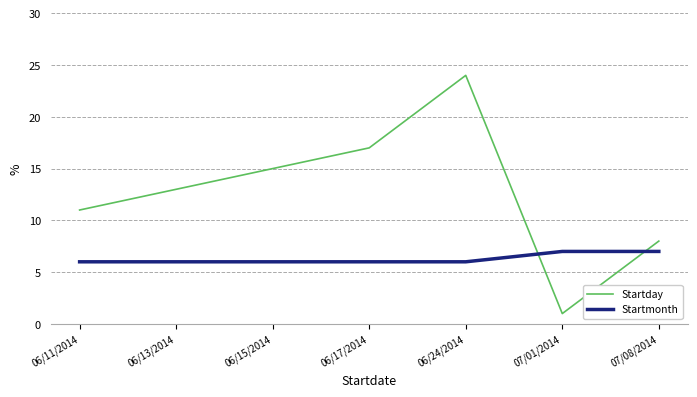

Is this an area chart (filled region under the line)?

No